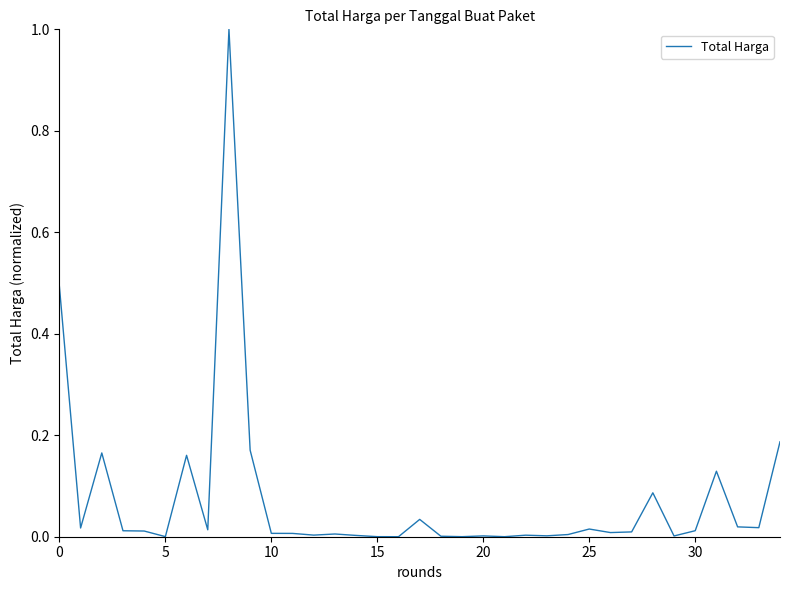

What is the greatest value displayed?

1.0